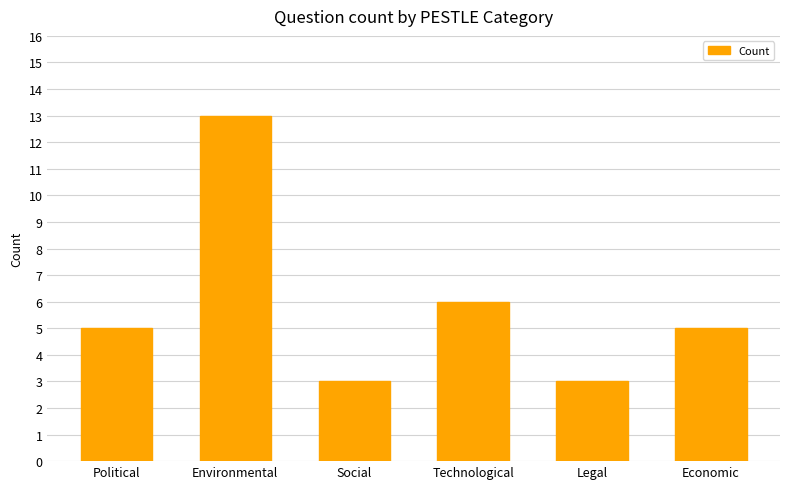

Read the value at Environmental, to the nearest 10.

10